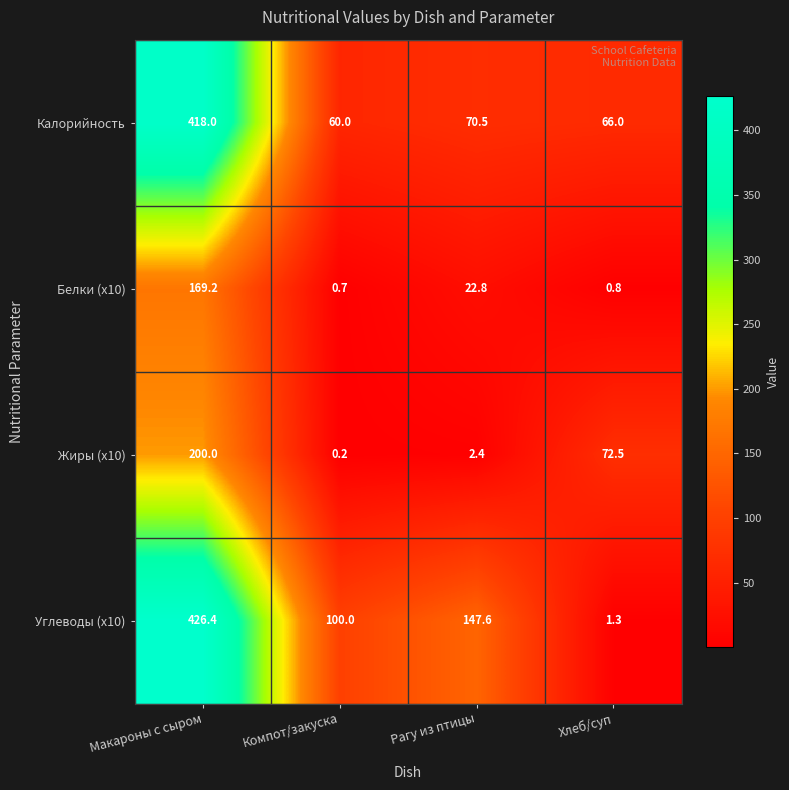

Which series has the widest spread of values?

Углеводы (x10)